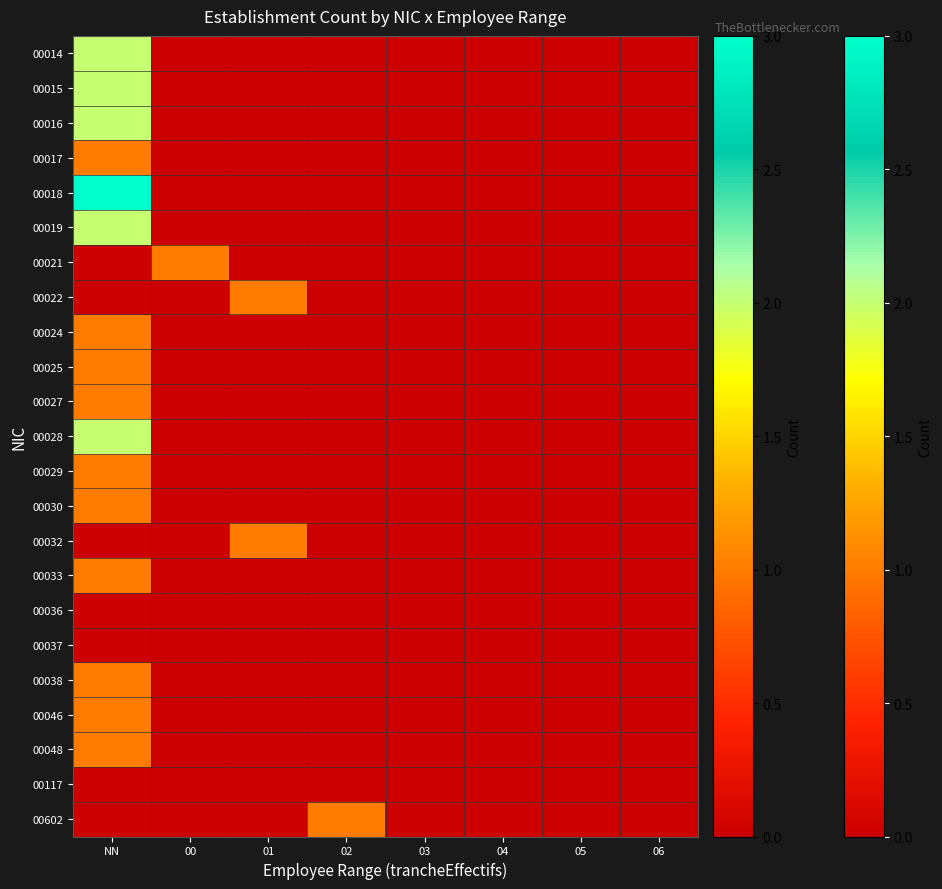

Which series has the largest range (max minus min)?

00018